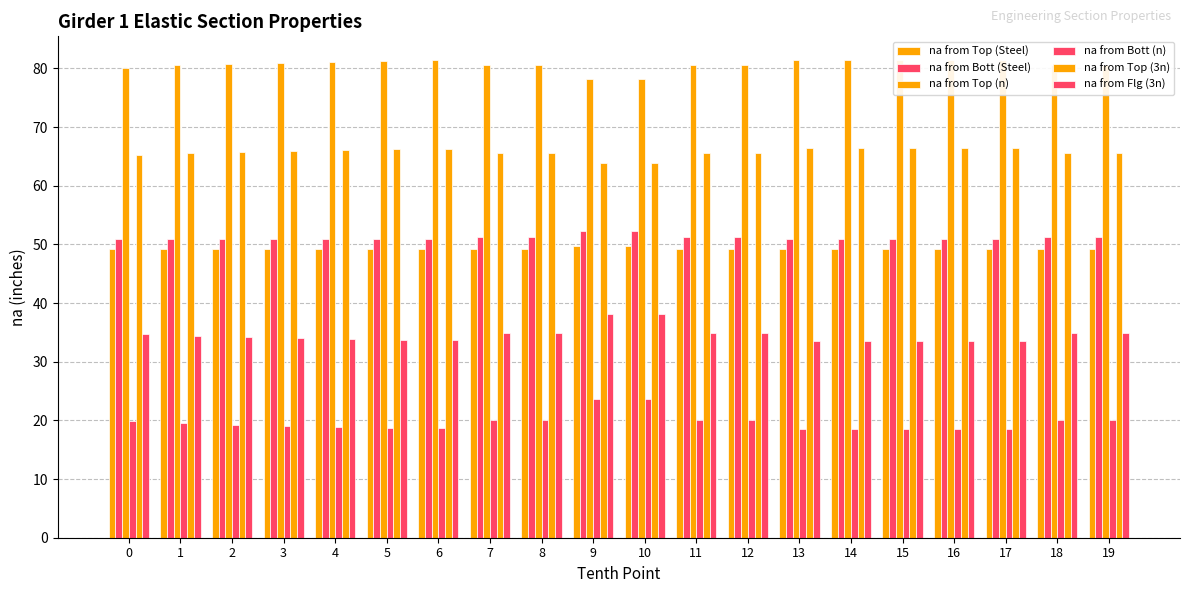

What is the difference between the highest and lowest values at 3?

61.9